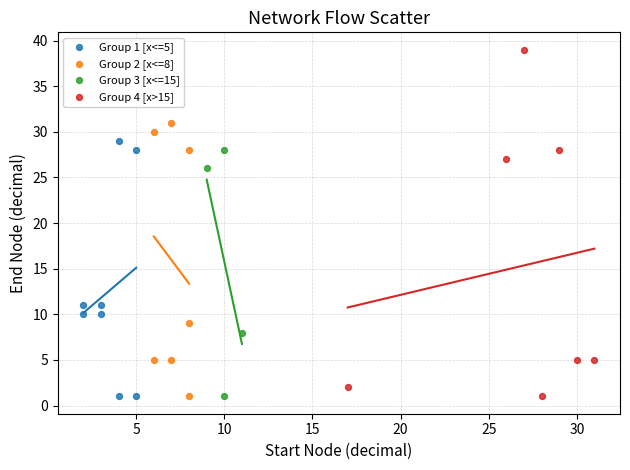

Which series has the widest spread of Y values?

Group 4 [x>15]